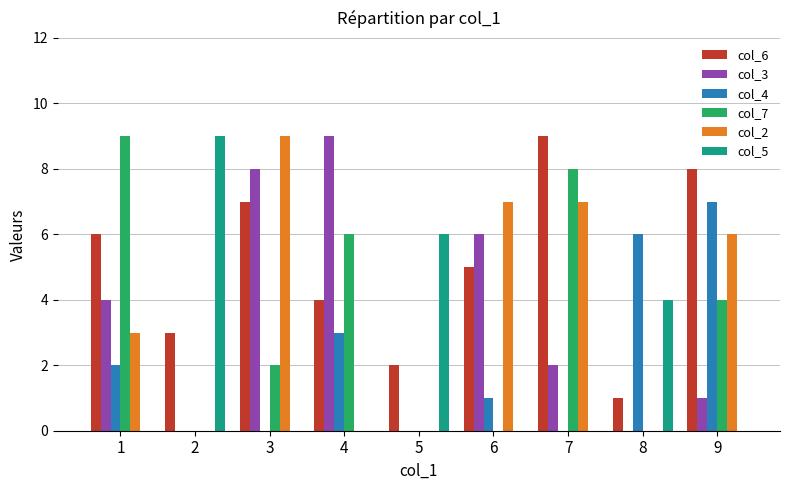

What is the greatest value displayed?

9